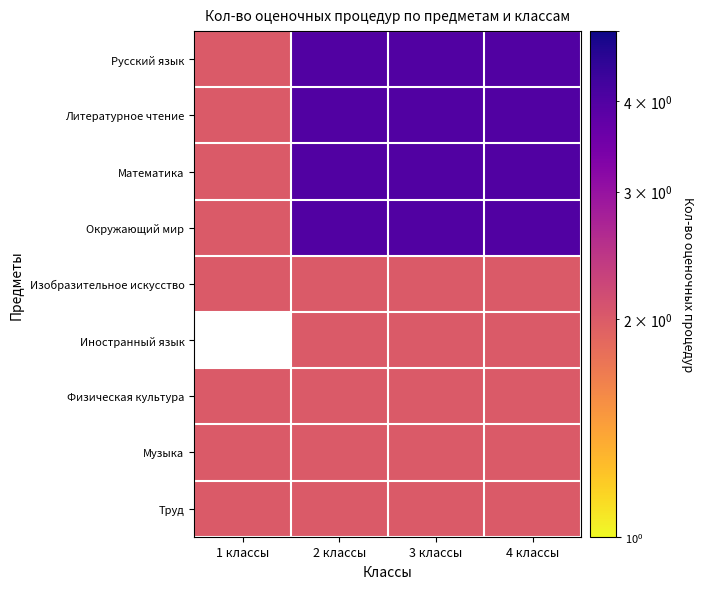

Which series has the largest total across all categories?

Русский язык